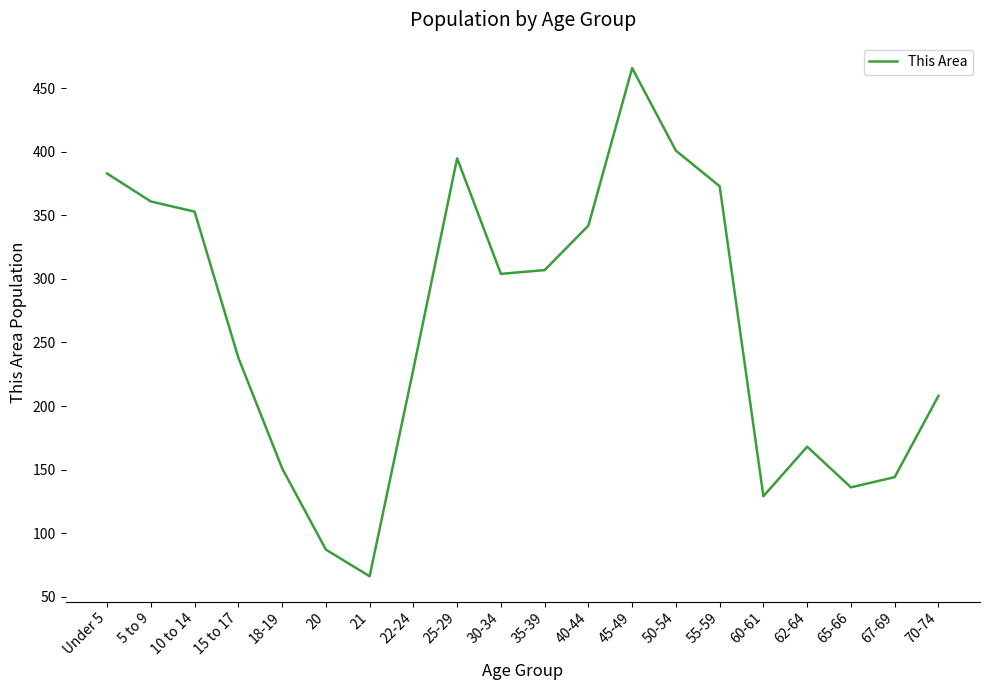

Reading left to right, list all the values displayed in this chart.

383	361	353	238	151	87	66	229	395	304	307	342	466	401	373	129	168	136	144	208